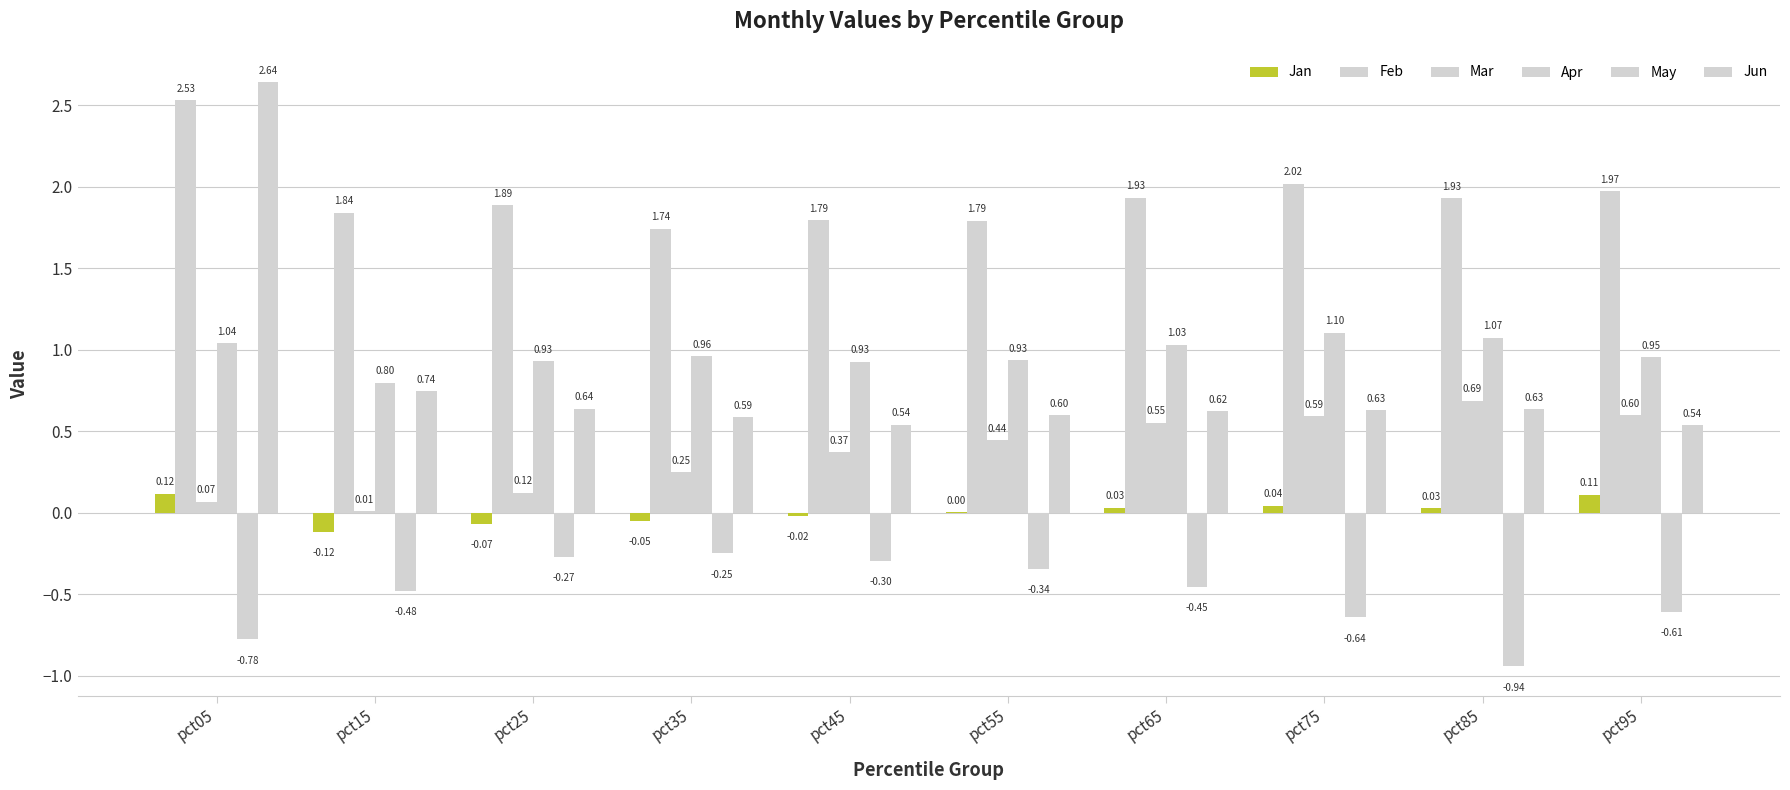

What is the value of the Jan bar at the 10th from the left?

0.1